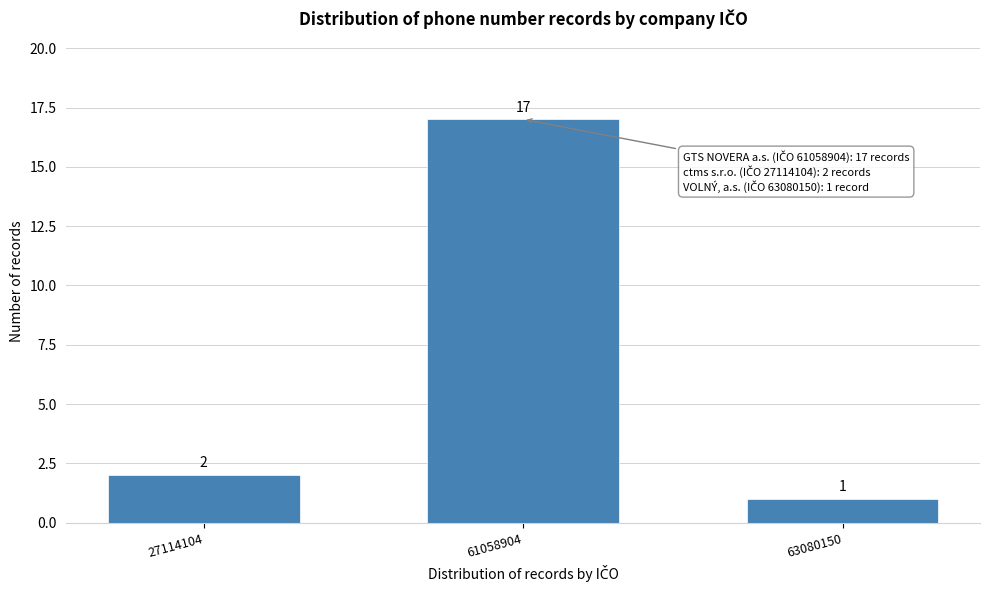

Reading left to right, what are all the values shown in this chart?

2	17	1